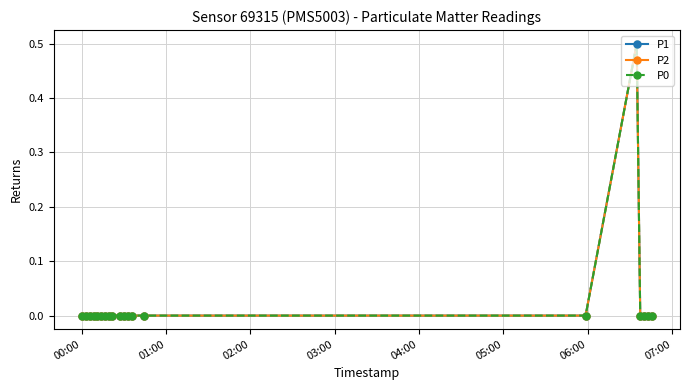

Is this an area chart (filled region under the line)?

No